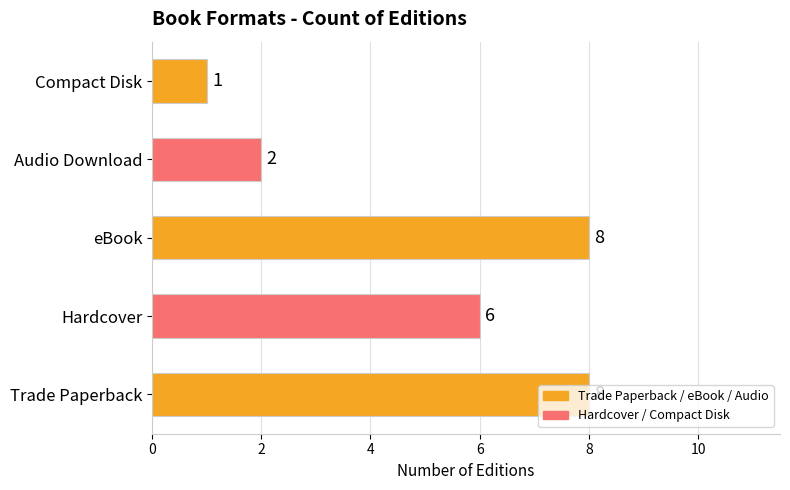

What is the sum of all values?

25